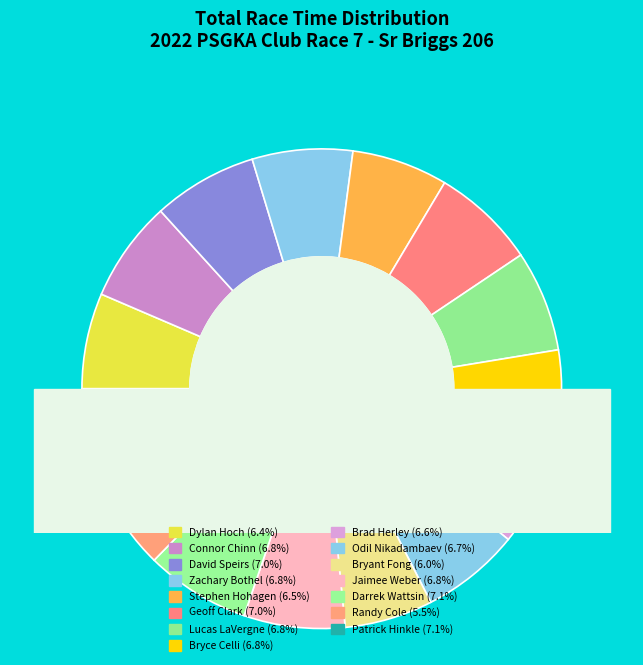

How many slices are in this pie chart?

15